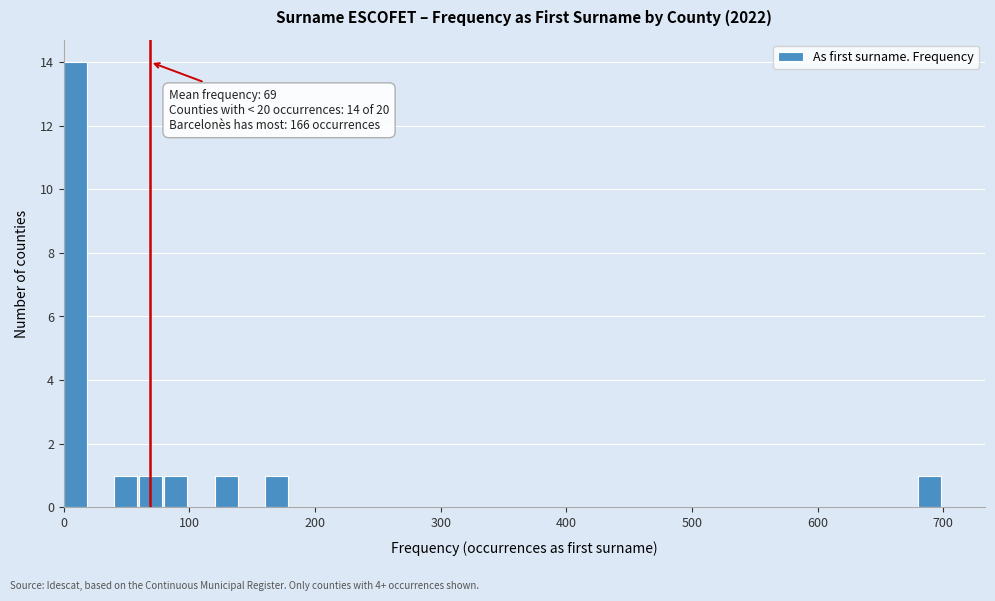

Read against the x-axis, roughly where is the centre of the tallest bar?

10